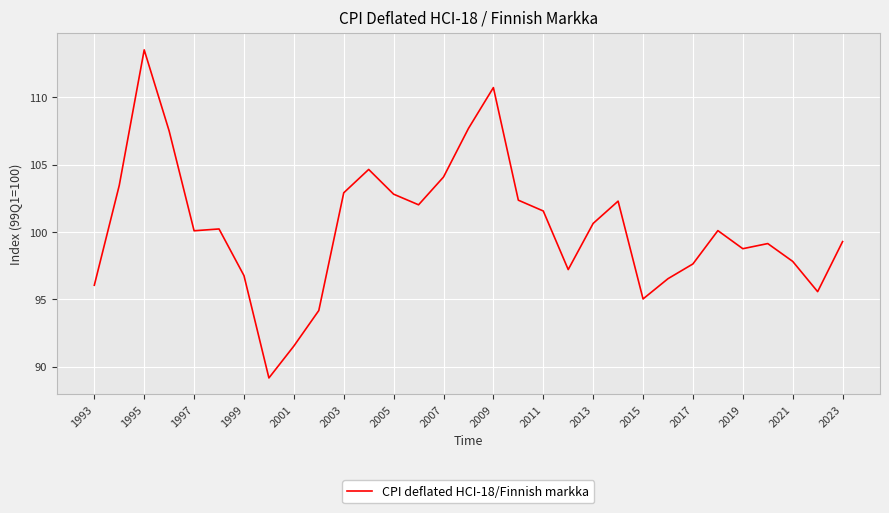

What is the smallest value displayed?

89.2